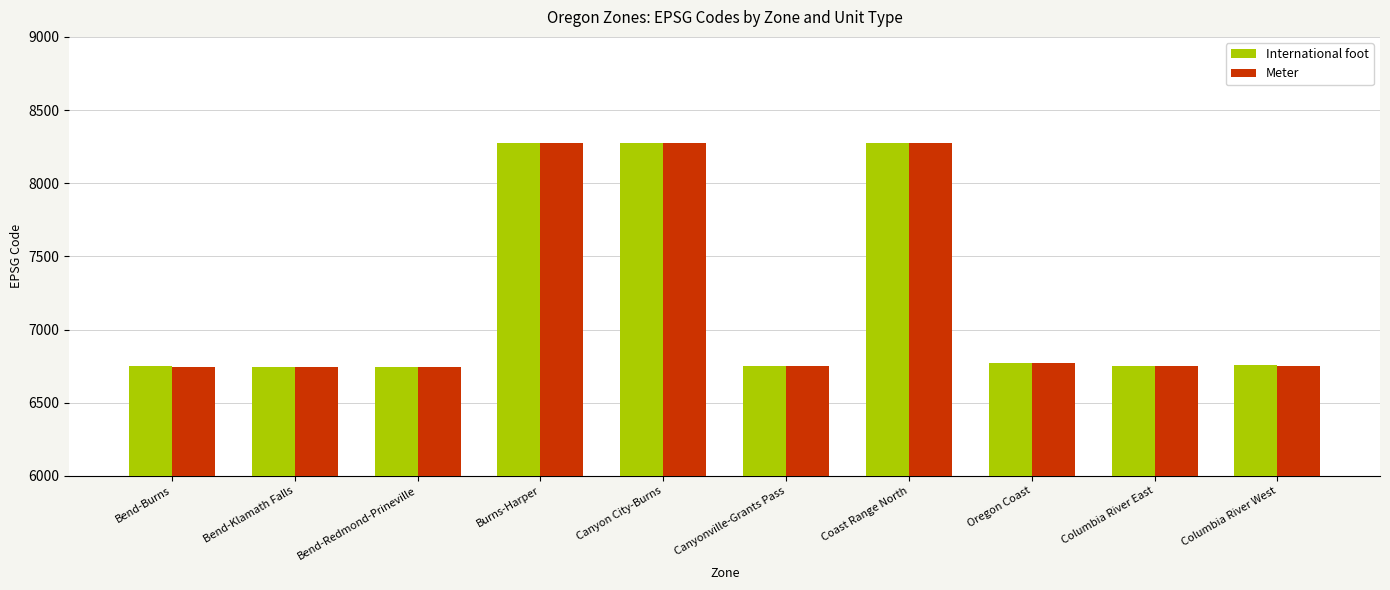

What is the total value across all series at Columbia River West?

13507